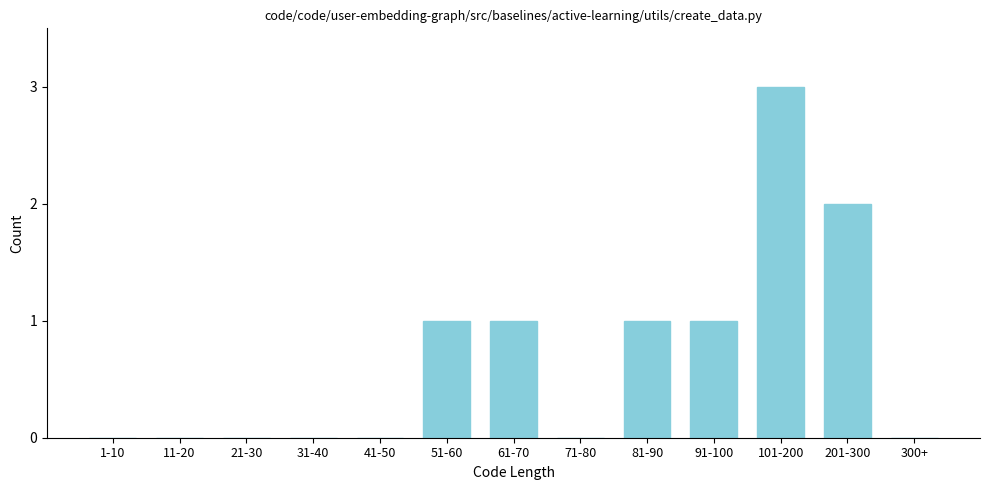

Reading right to left, extract all data points from this chart.

300+=0	201-300=2	101-200=3	91-100=1	81-90=1	71-80=0	61-70=1	51-60=1	41-50=0	31-40=0	21-30=0	11-20=0	1-10=0